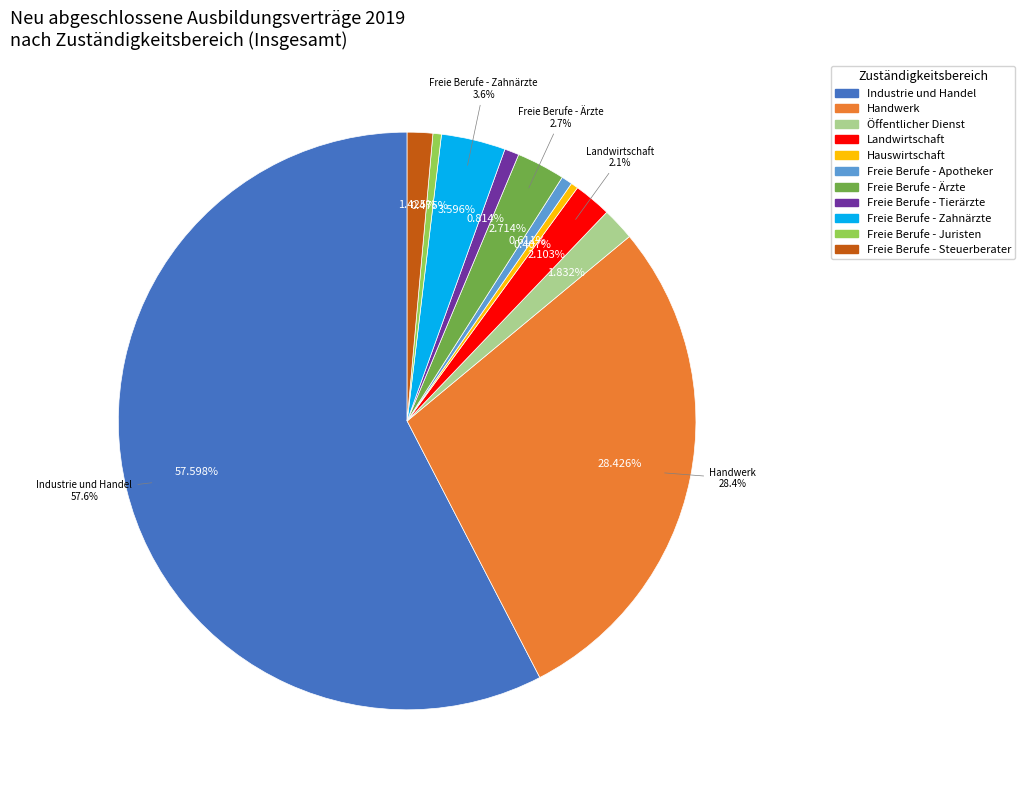

Count the number of slices in the pie.

11